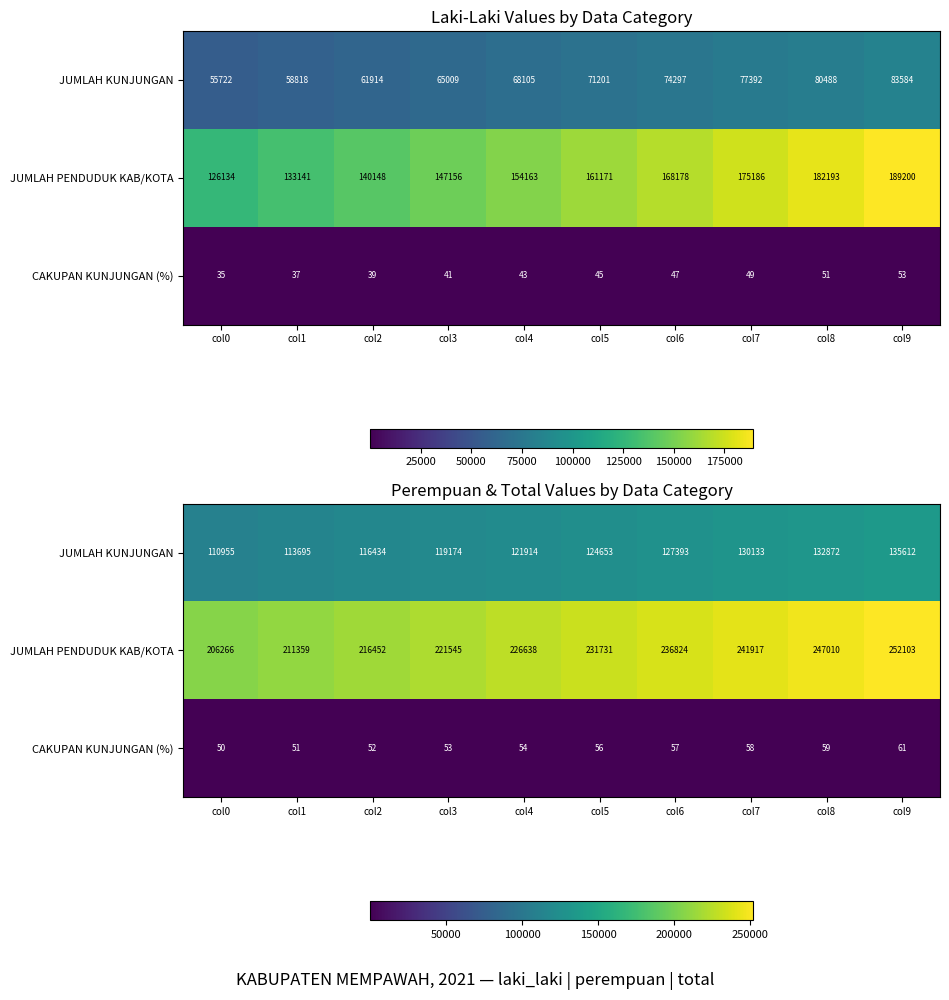

The JUMLAH KUNJUNGAN series shows 132872.2 at col8. True or false?

True